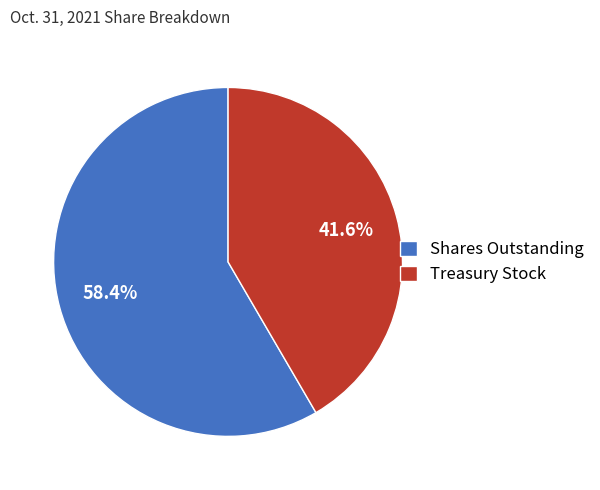

What is the ratio of the value at Shares Outstanding to the value at Treasury Stock?

1.4